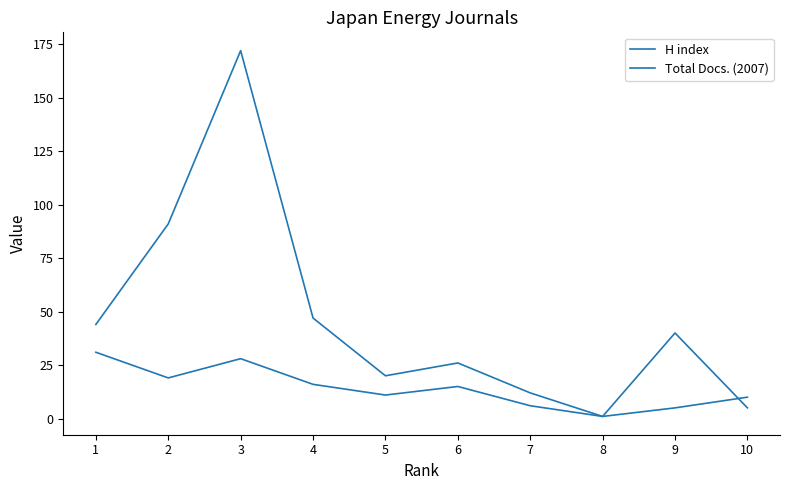

Which label corresponds to the smallest value in the chart?

8